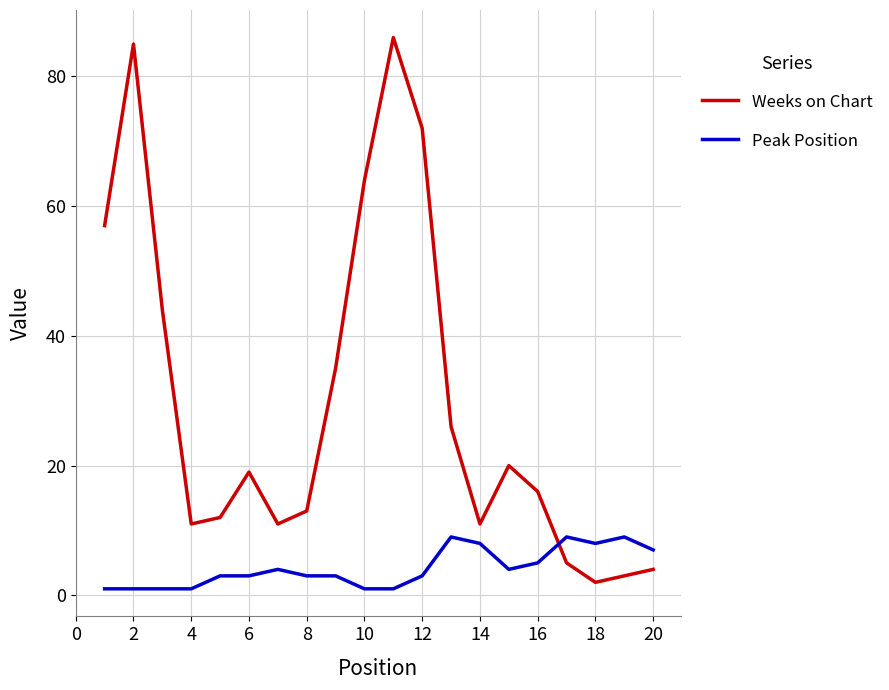

Which series has the largest total across all categories?

Weeks on Chart